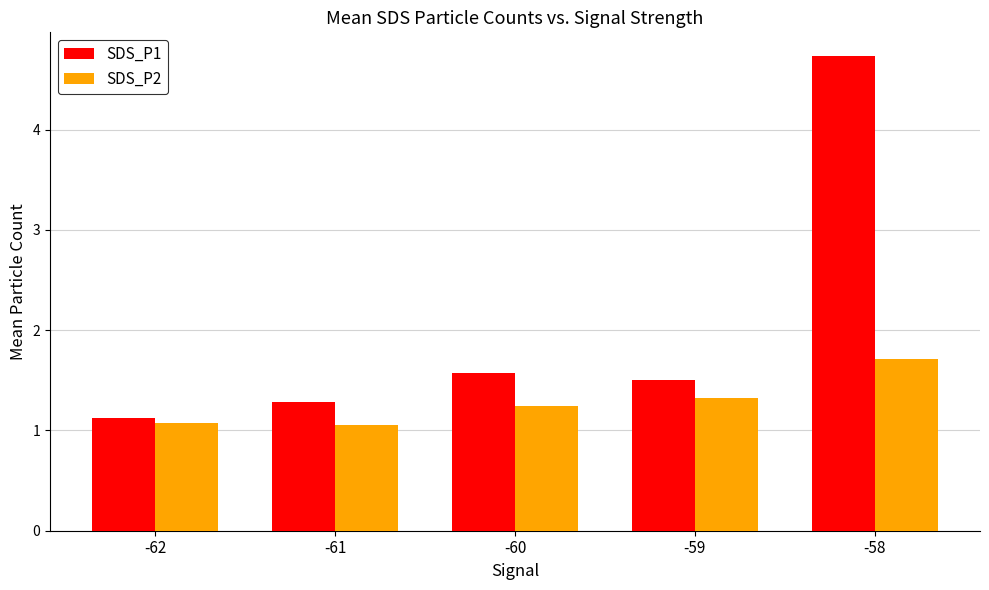

What is the total value across all series at -61?

2.3